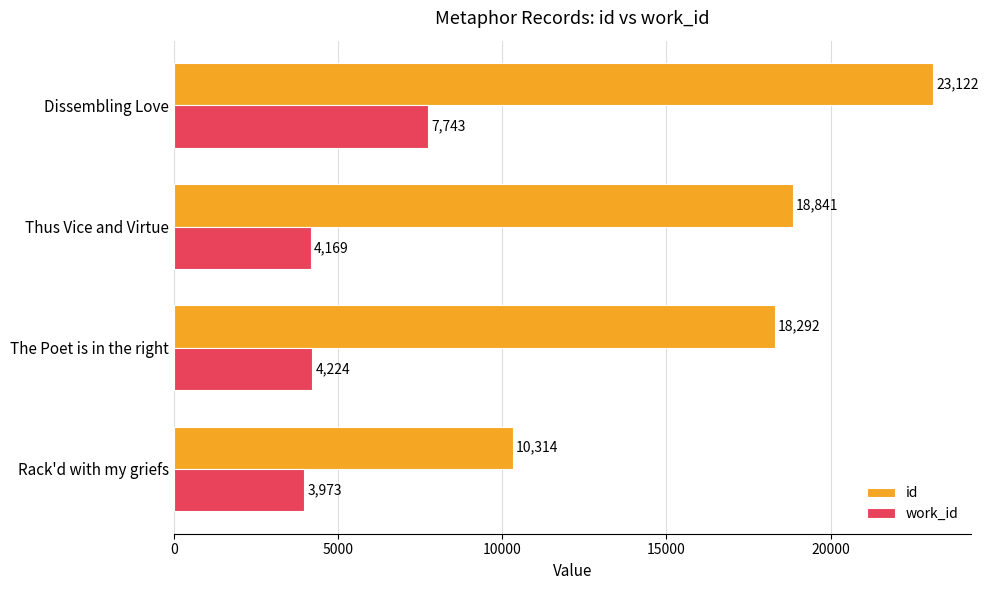

How many distinct data groups are displayed?

2